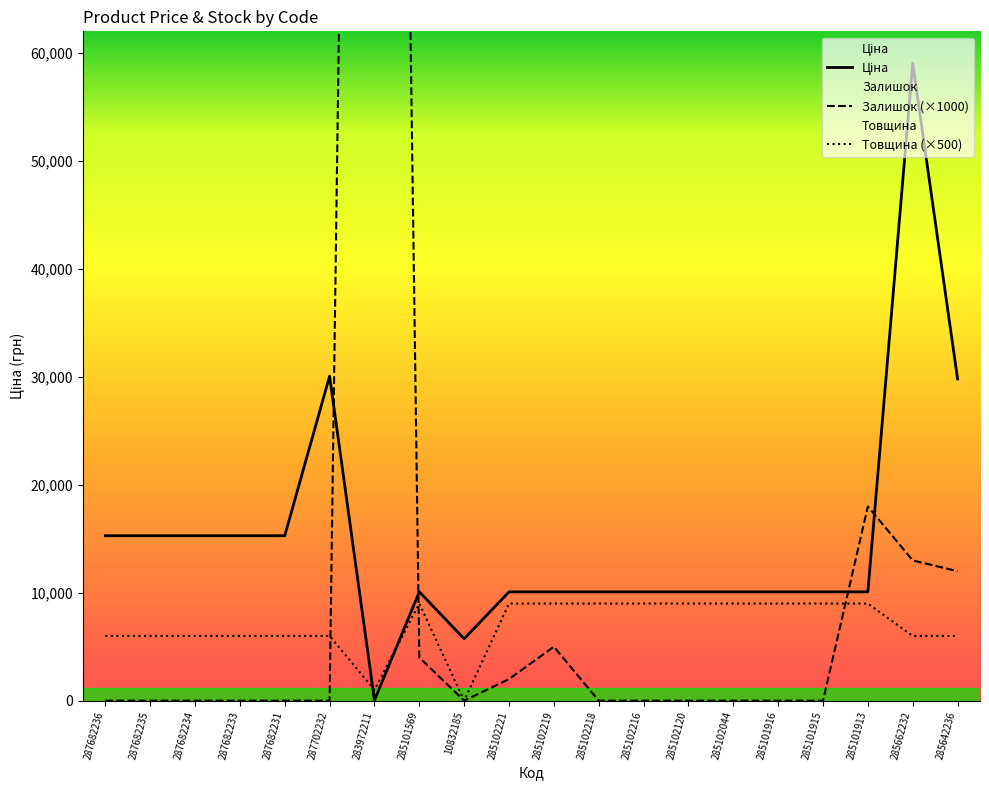

Reading left to right, what are all the values shown in this chart?

Ціна: 287682236=15288.0	287682235=15288.0	287682234=15288.0	287682233=15288.0	287682231=15288.0	287702232=30077.8	283972211=32.0	285101569=10085.8	10832185=5736.9	285102221=10085.8	285102219=10085.8	285102218=10085.8	285102216=10085.8	285102120=10085.8	285102044=10085.8	285101916=10085.8	285101915=10085.8	285101913=10085.8	285662232=59075.7	285642236=29819.2
Залишок: 287682236=0.0	287682235=0.0	287682234=0.0	287682233=0.0	287682231=0.0	287702232=0.0	283972211=299000.0	285101569=4000.0	10832185=0.0	285102221=2000.0	285102219=5000.0	285102218=0.0	285102216=0.0	285102120=0.0	285102044=0.0	285101916=0.0	285101915=0.0	285101913=18000.0	285662232=13000.0	285642236=12000.0
Товщина: 287682236=6000.0	287682235=6000.0	287682234=6000.0	287682233=6000.0	287682231=6000.0	287702232=6000.0	283972211=1000.0	285101569=9000.0	10832185=0.0	285102221=9000.0	285102219=9000.0	285102218=9000.0	285102216=9000.0	285102120=9000.0	285102044=9000.0	285101916=9000.0	285101915=9000.0	285101913=9000.0	285662232=6000.0	285642236=6000.0